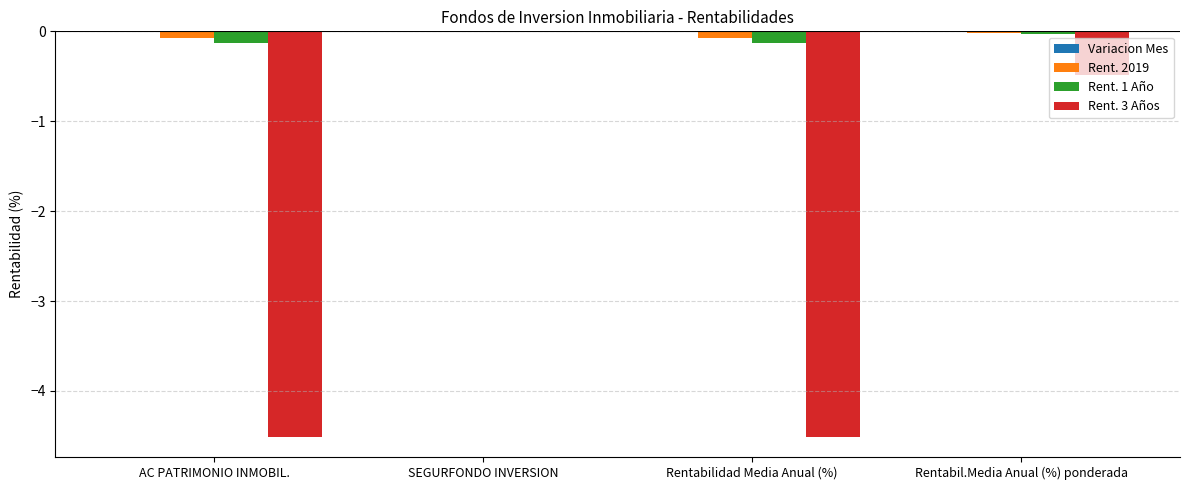

How many categories are shown in the chart?

4